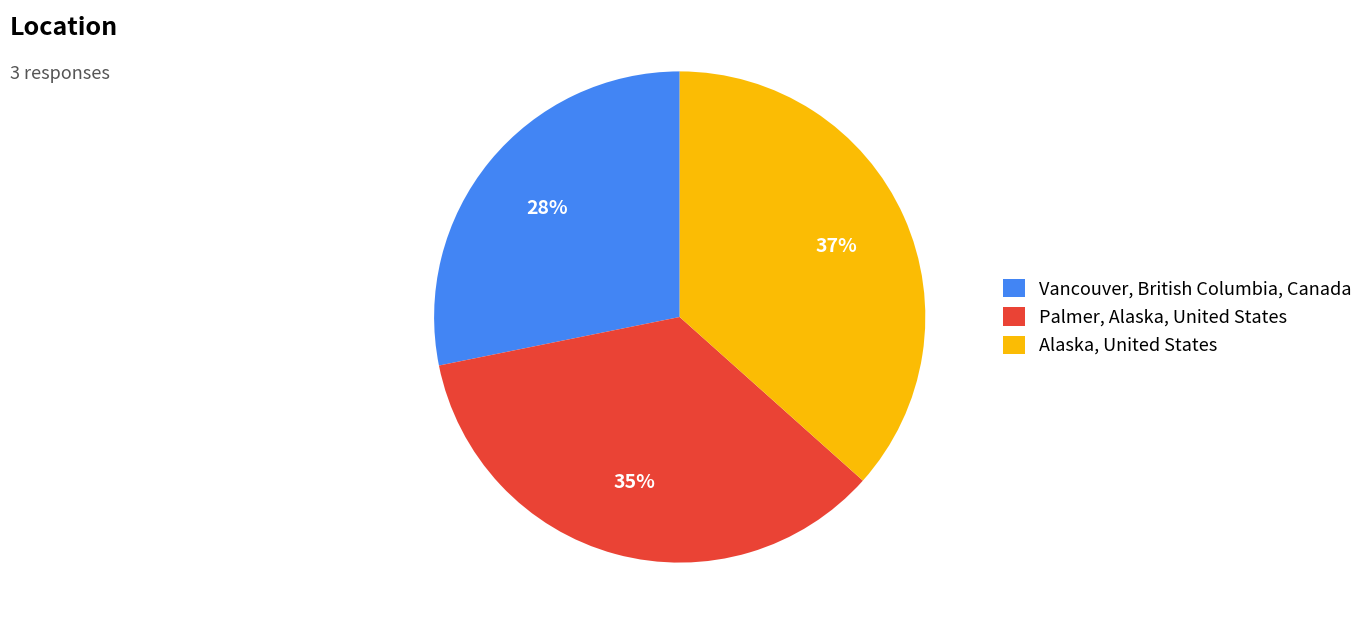

Does Vancouver, British Columbia, Canada represent more than half of the total?

No